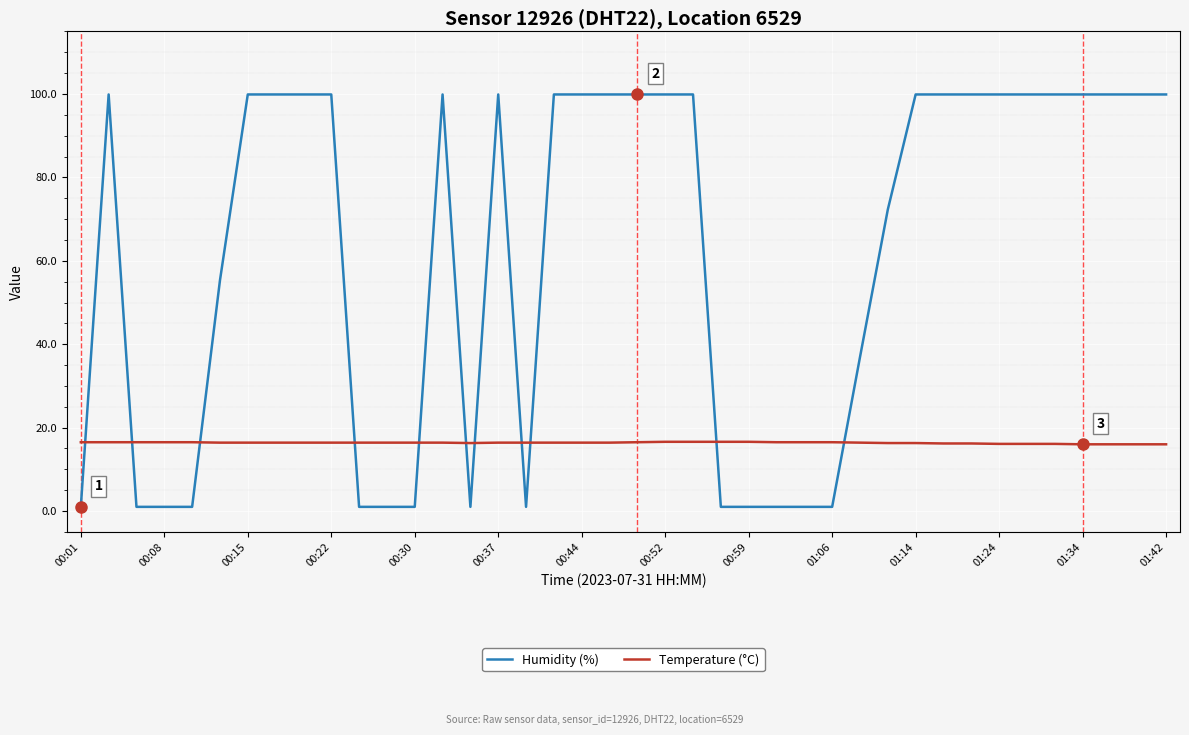

List the series in order of their overall mean, highest first.

Humidity (%), Temperature (°C)